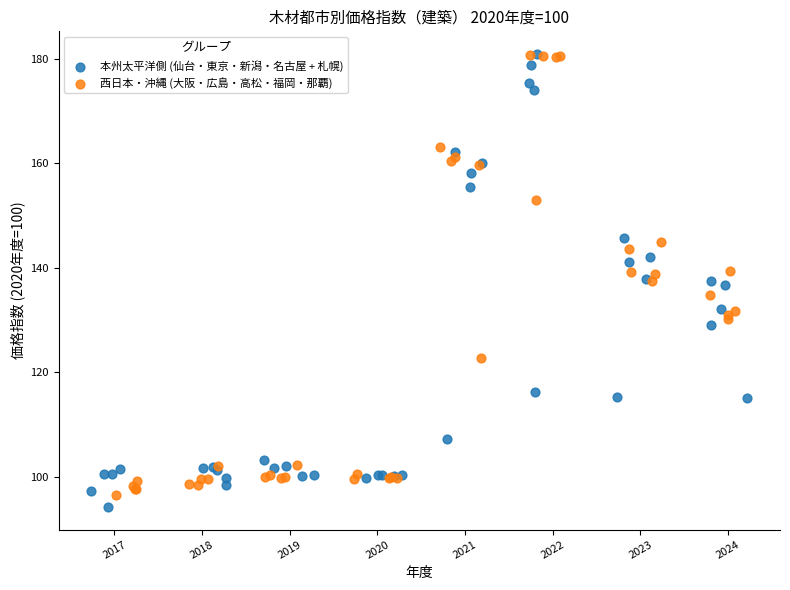

Which series reaches the minimum Y coordinate?

本州太平洋側 (仙台・東京・新潟・名古屋 + 札幌)